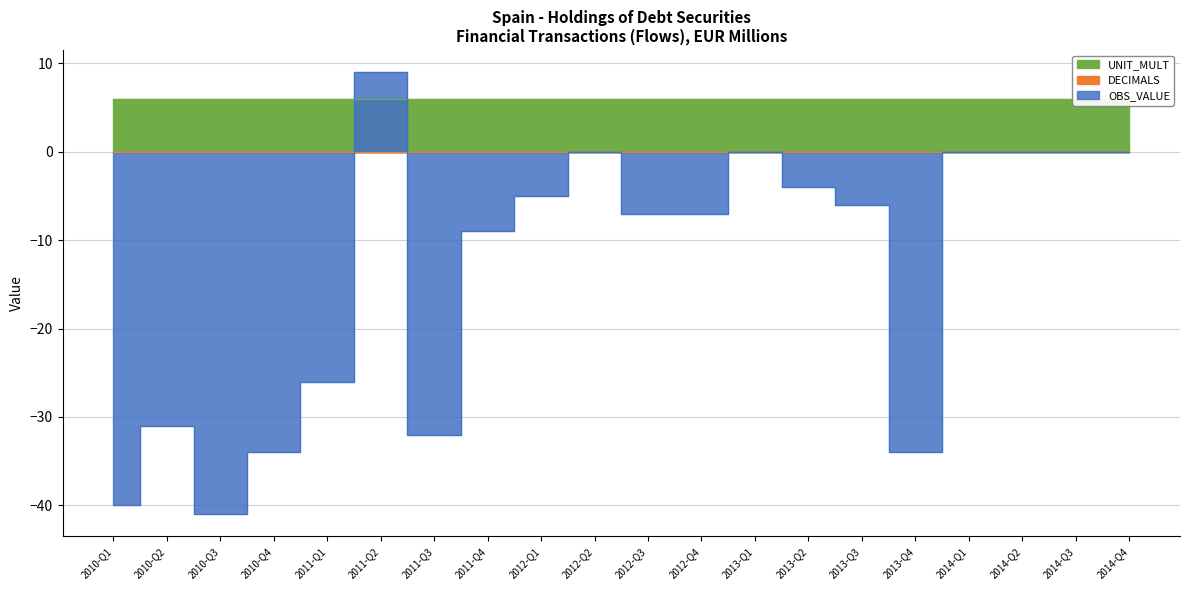

Between 2014-Q2 and 2014-Q1, which is larger?

2014-Q2